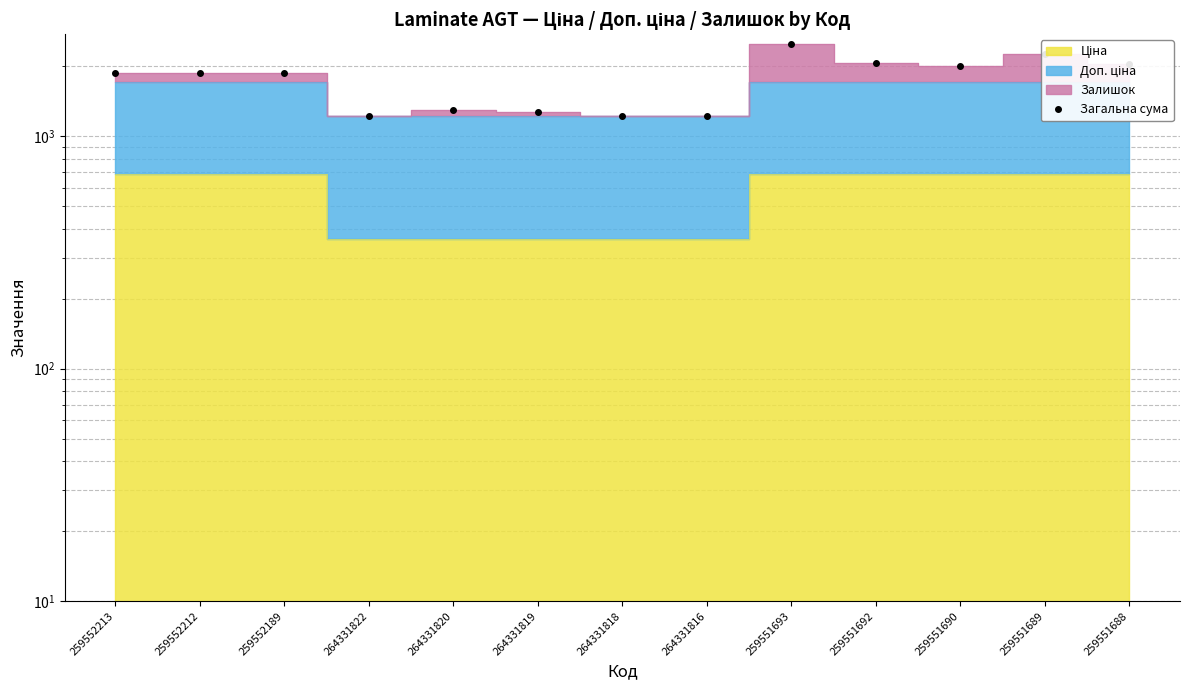

Rank the categories by value from lowest to highest.

264331822, 264331818, 264331816, 264331819, 264331820, 259552213, 259552212, 259552189, 259551690, 259551688, 259551692, 259551689, 259551693